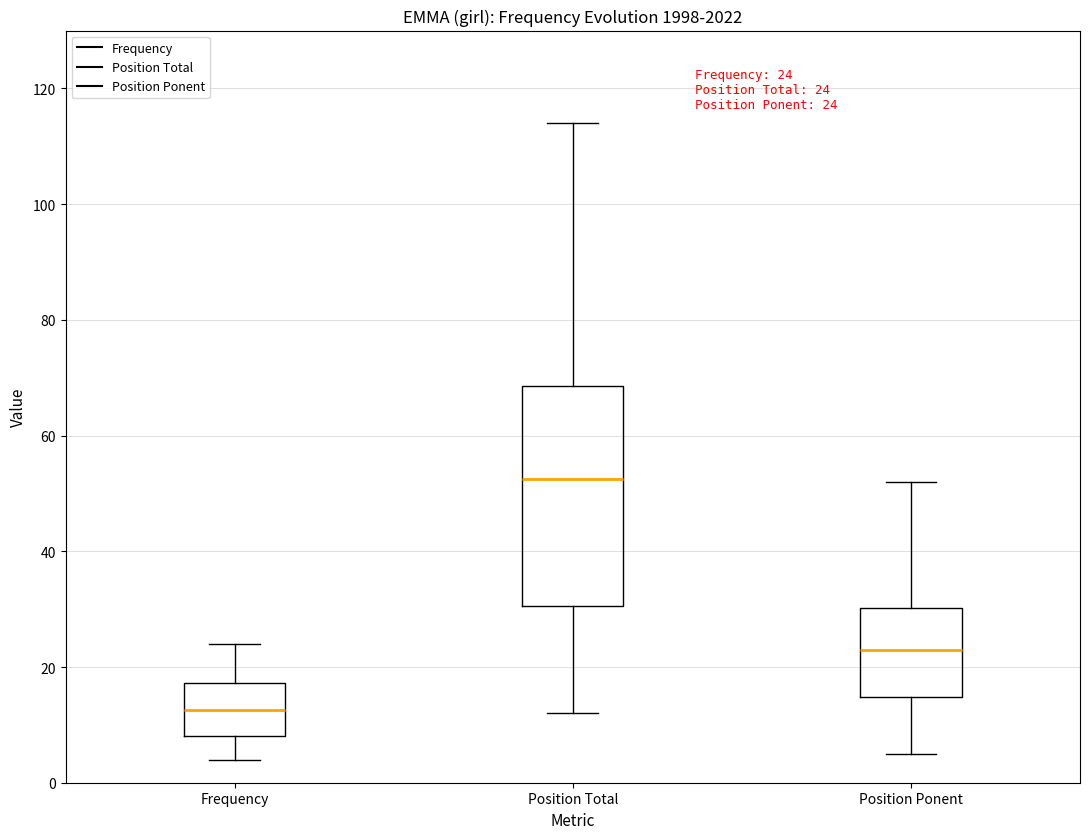

Which box is the tallest, from its lower edge to its upper edge?

Position Total